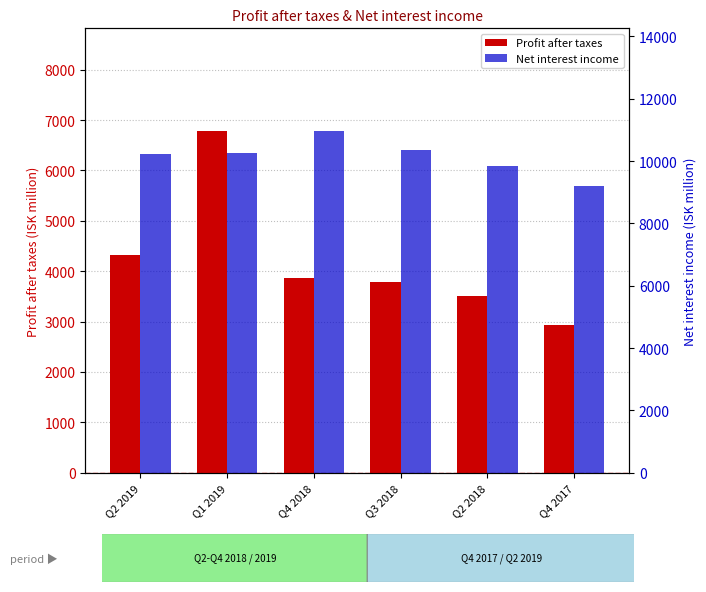

At which category is the sum across all series the highest?

Q1 2019